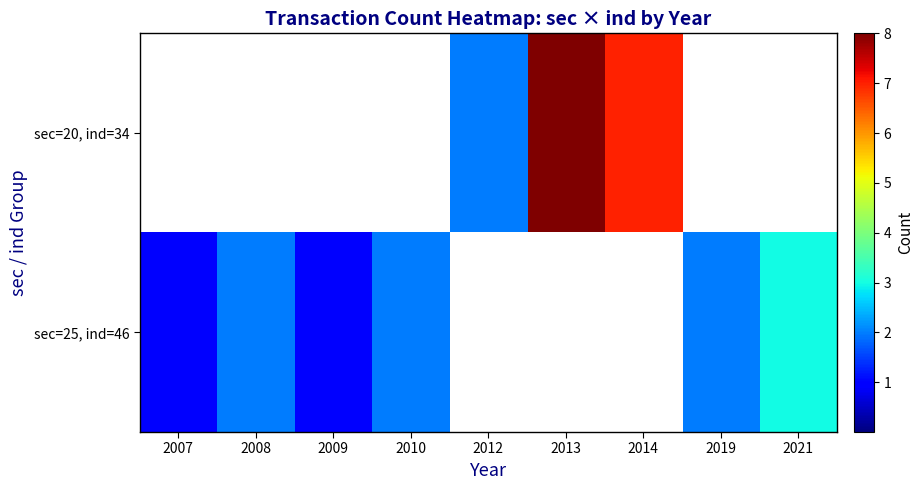

At which category does the chart reach its peak across all series?

2013